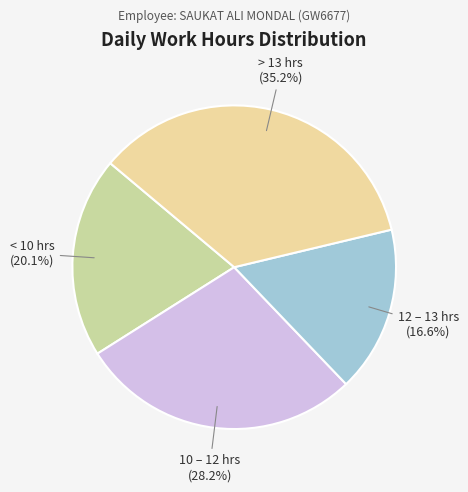

How many slices are in this pie chart?

4